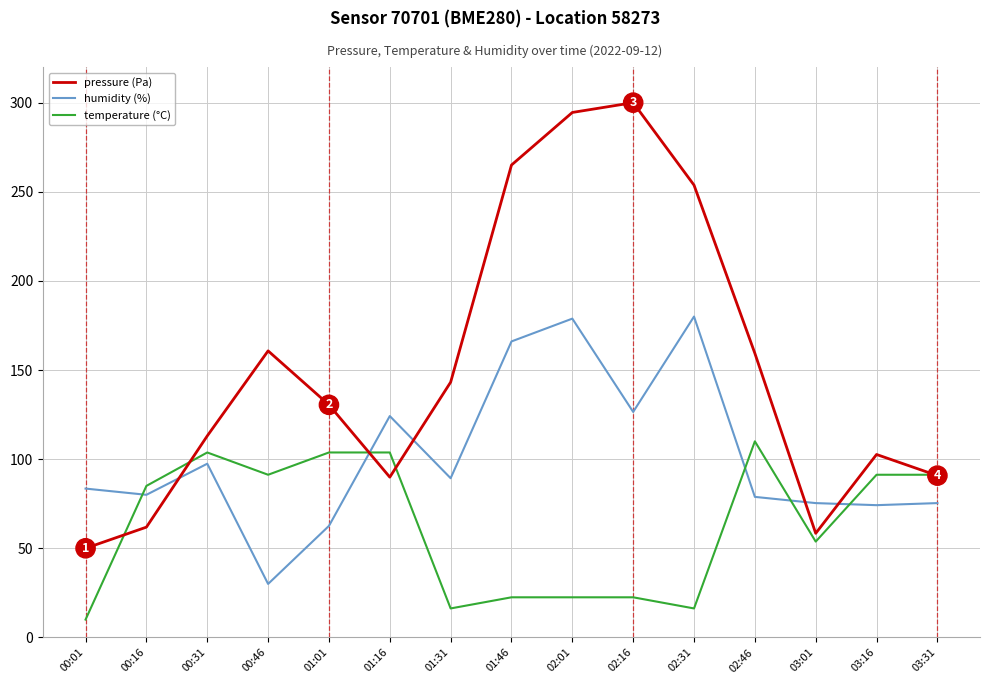

What is the approximate value of pressure (Pa) at 03:16?

102.6